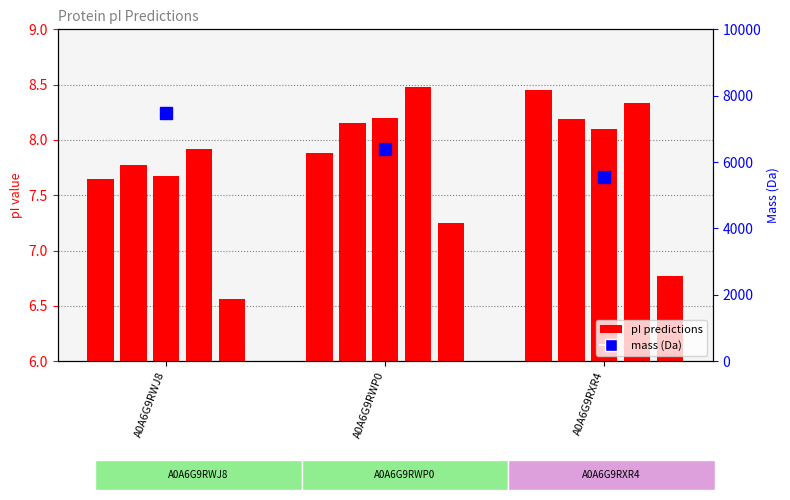

Between A0A6G9RXR4 and A0A6G9RWJ8, which is larger?

A0A6G9RXR4